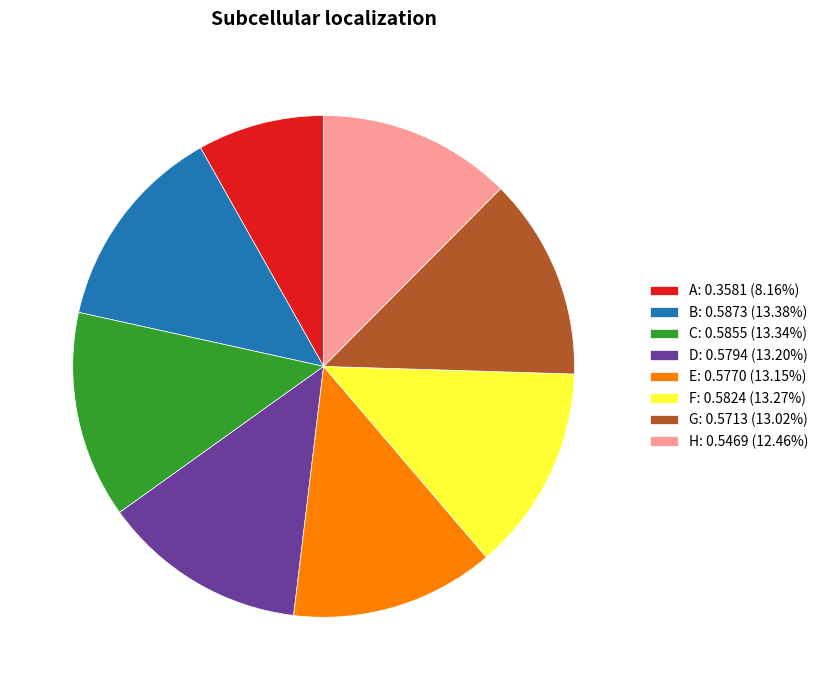

Do F: 0.5824 (13.27%) and G: 0.5713 (13.02%) together represent more than half of the pie?

No